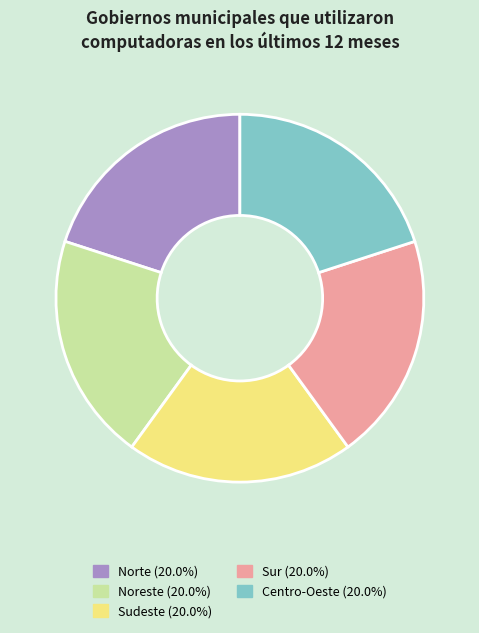

Is there a majority slice in this chart?

No